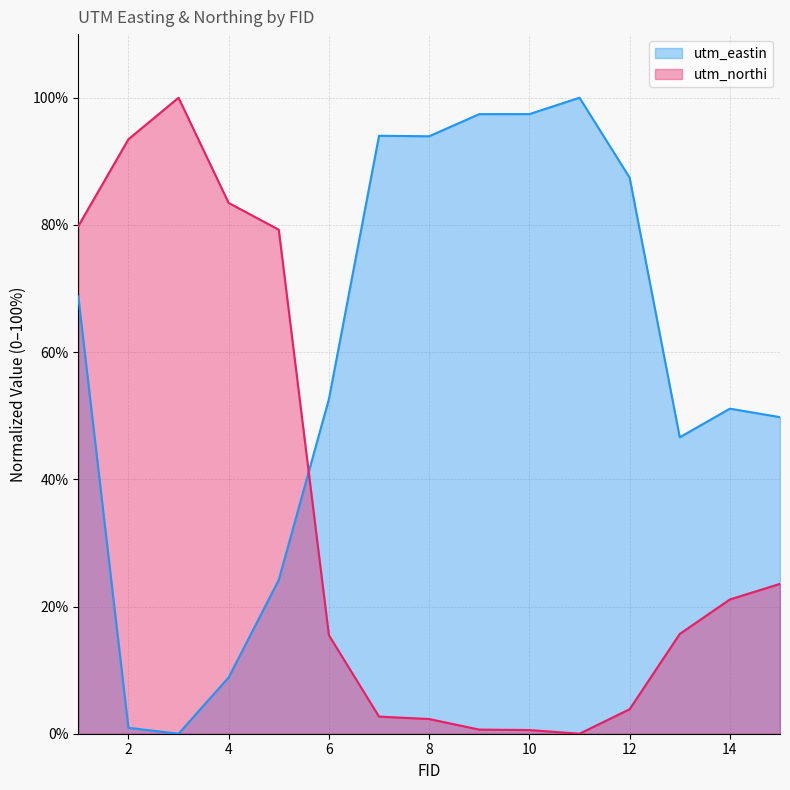

The value of utm_northi at 8 is 3.7. True or false?

False